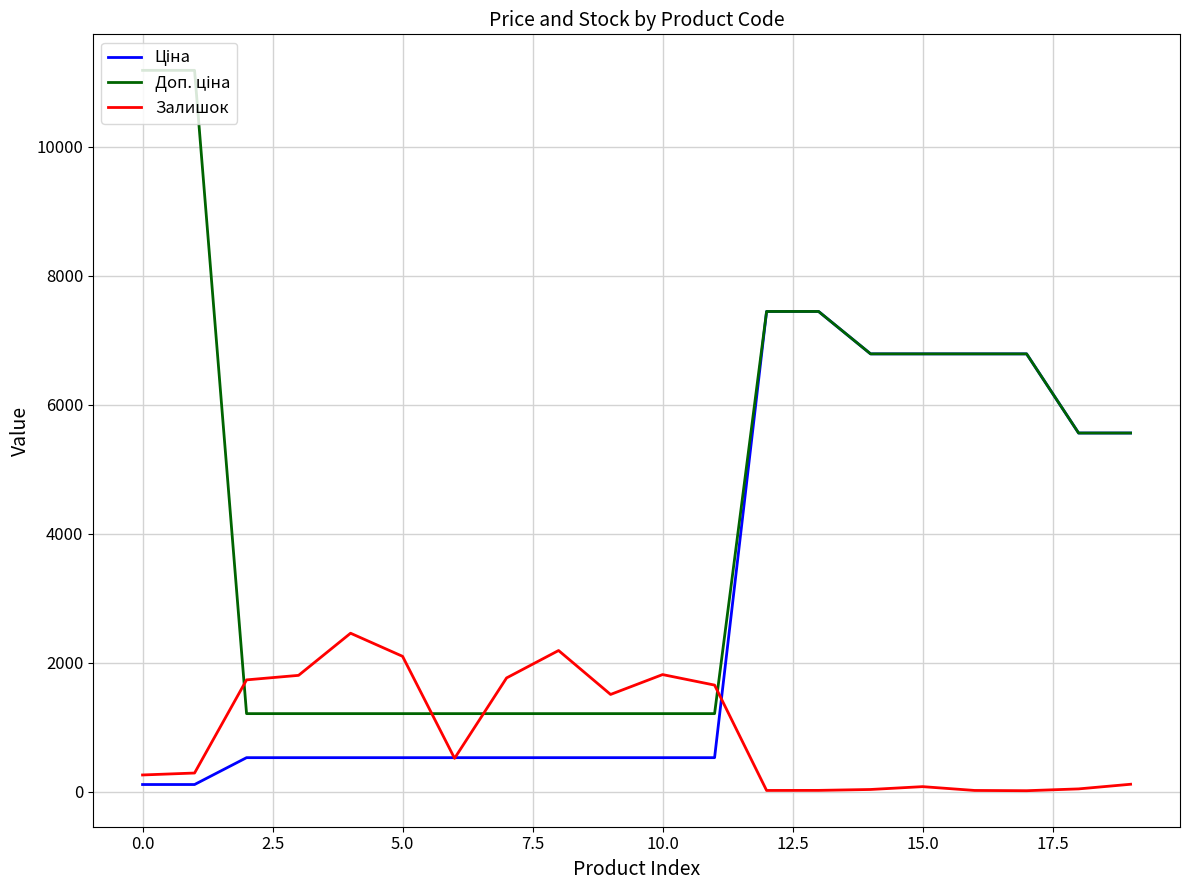

In Залишок, how many points are lower than both neighbors (excluding endpoints)?

4